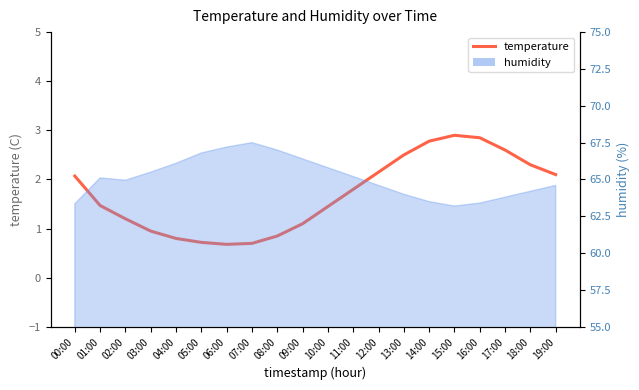

Reading right to left, what are all the values shown in this chart?

2.1	2.3	2.6	2.9	2.9	2.8	2.5	2.1	1.8	1.4	1.1	0.8	0.7	0.7	0.7	0.8	0.9	1.2	1.5	2.1